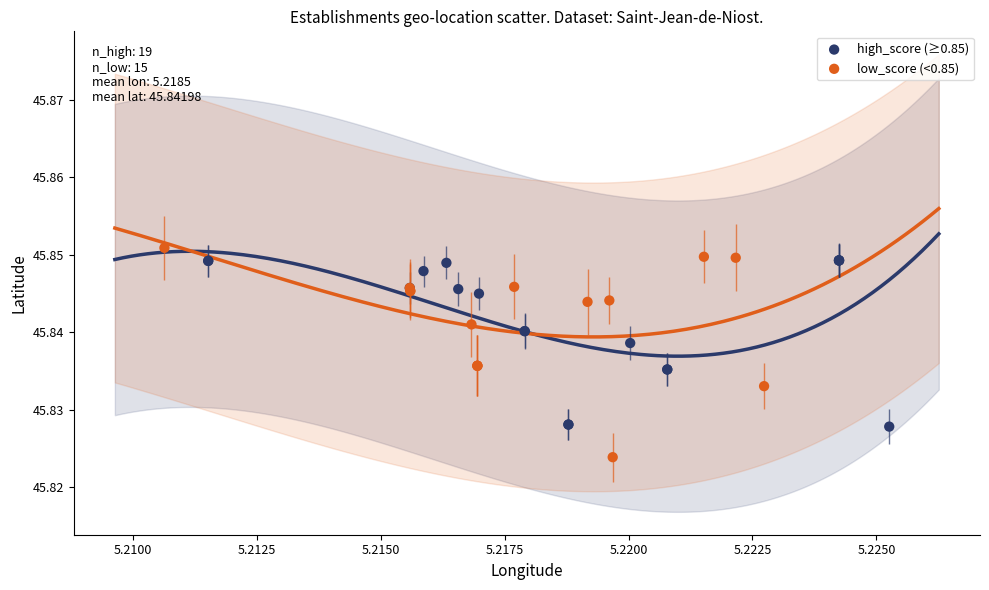

What are all the series names shown in the legend?

high_score (≥0.85), low_score (<0.85)